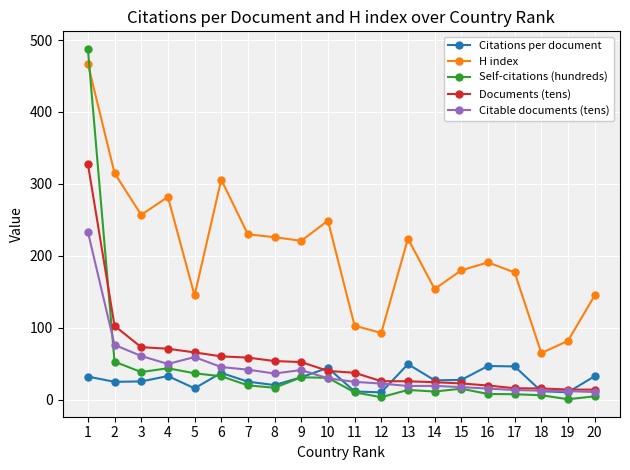

True or false: Citations per document and H index cross at least once.

False